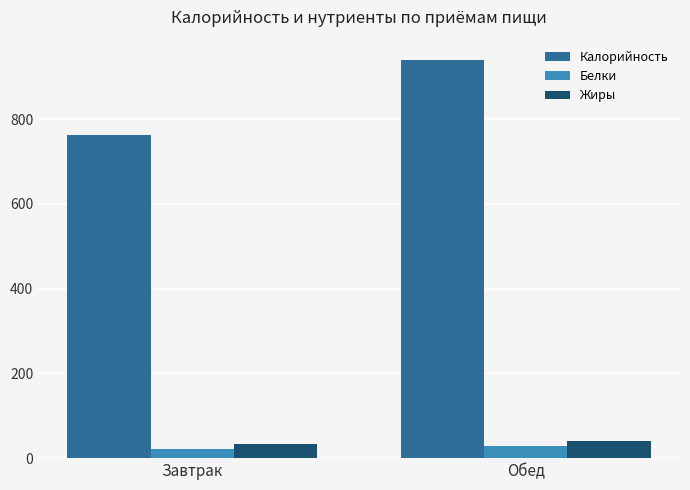

At which category is the sum across all series the highest?

Обед